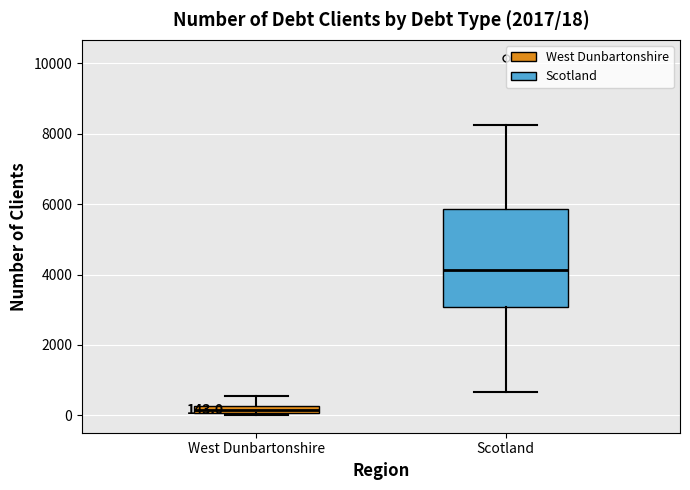

Which box has the lowest median line?

West Dunbartonshire